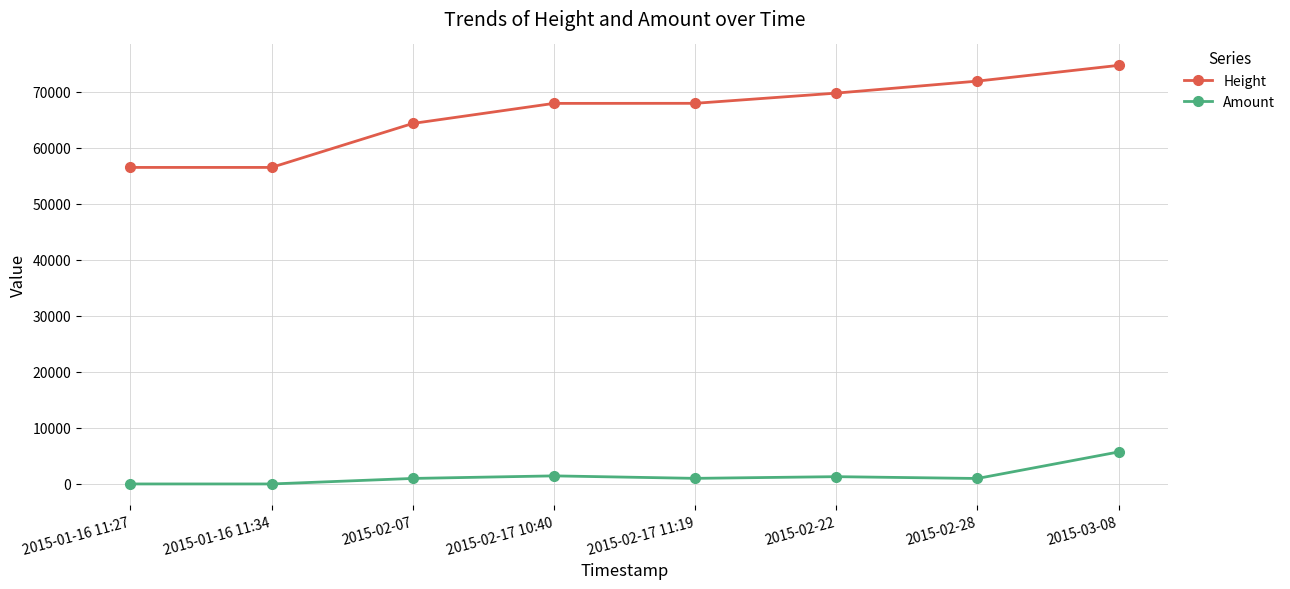

What value does the Amount series have at 2015-02-17 10:40?

1443.0